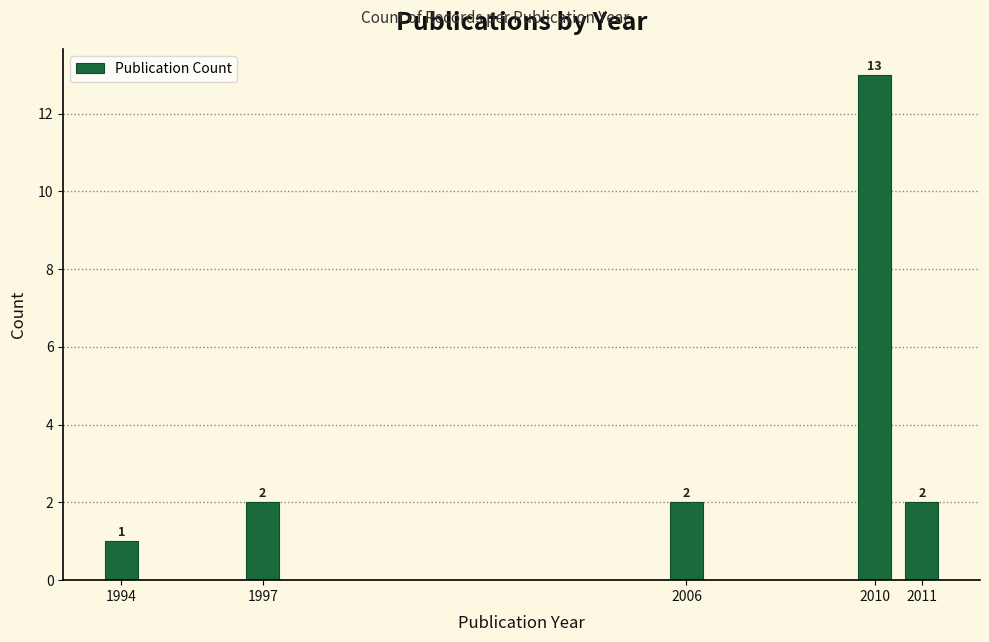

Reading right to left, transcribe all the data shown in this chart.

2011=2	2010=13	2006=2	1997=2	1994=1